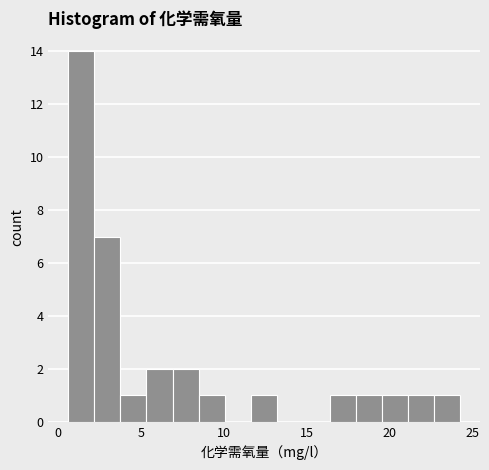

Around what value on the x-axis is the tallest bar? Give the approximate position of its centre, as read against the axis.

1.5